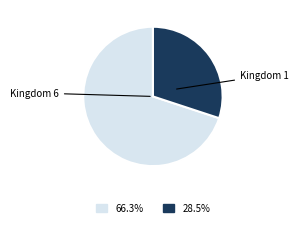

Is there any slice that represents more than half of the pie?

Yes